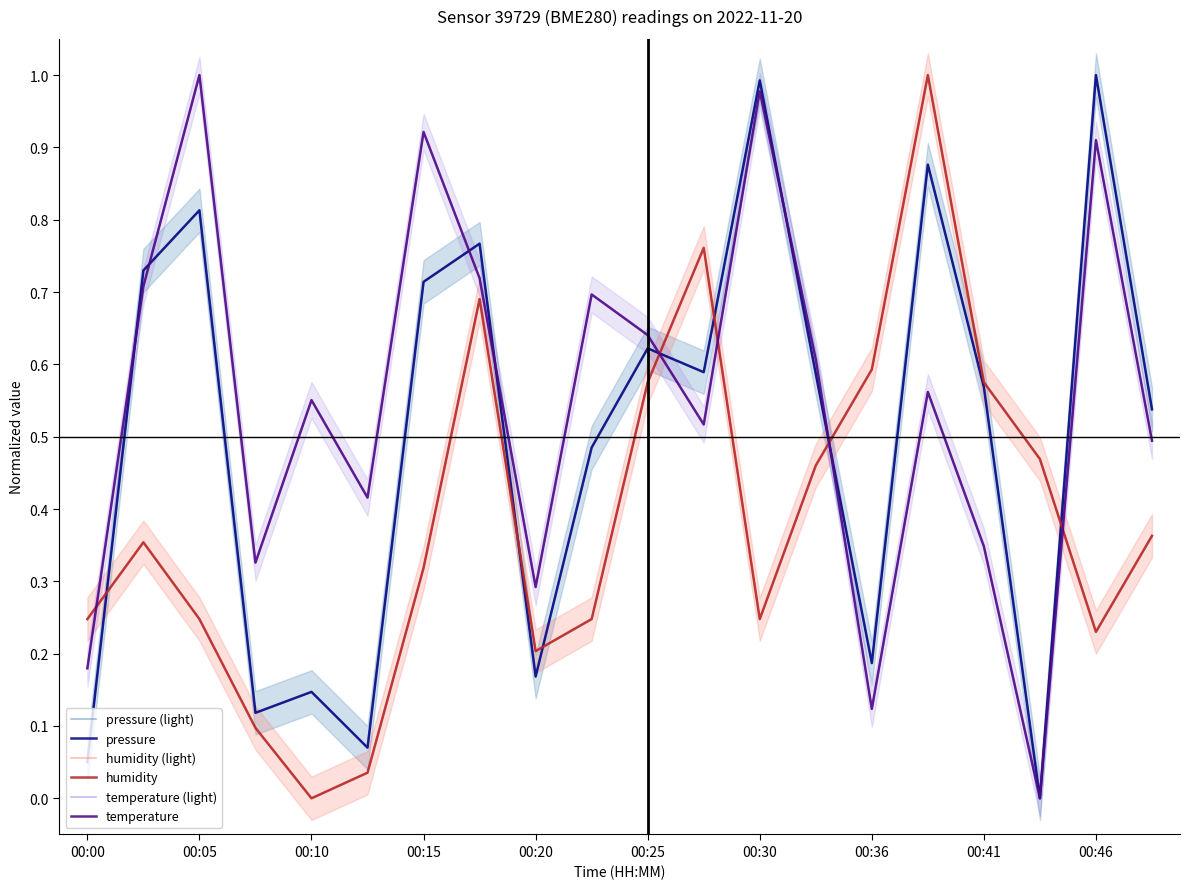

What is the spread (max minus min) of values at 00:30?

0.7